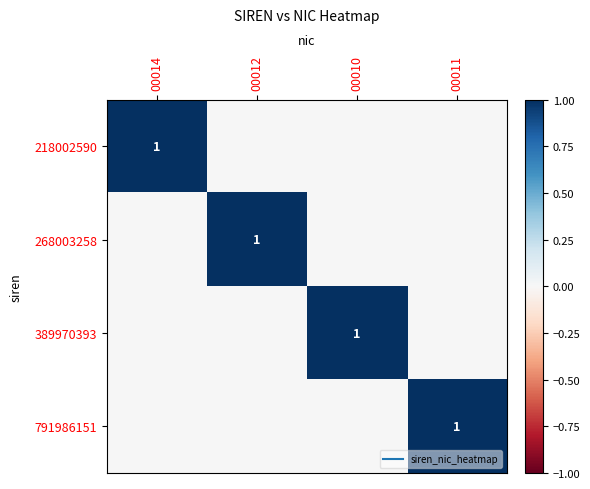

At 00011, list the series in order from largest to smallest.

791986151, 218002590, 268003258, 389970393